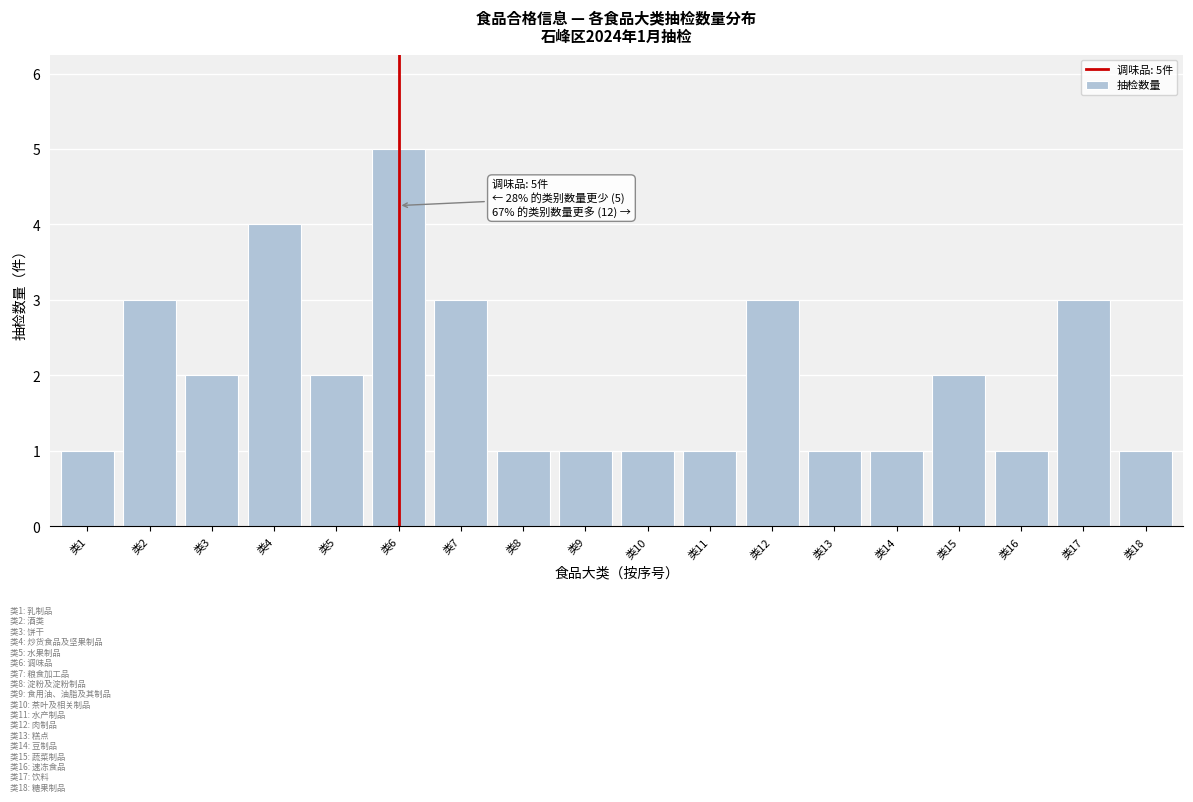

Reading right to left, what are all the values shown in this chart?

1	3	1	2	1	1	3	1	1	1	1	3	5	2	4	2	3	1